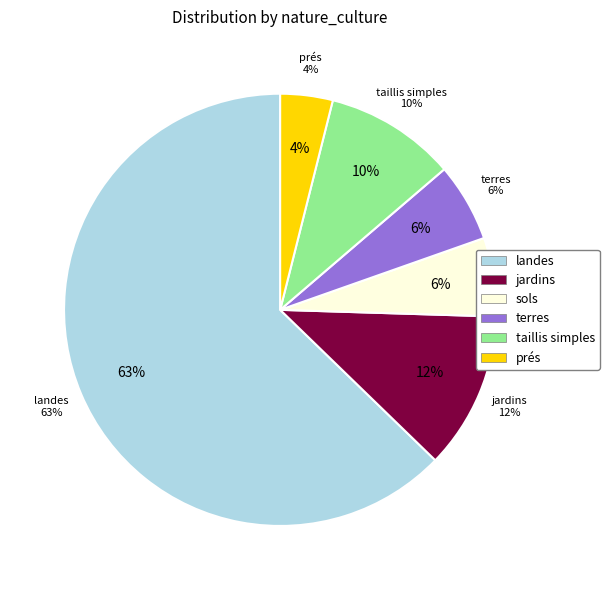

Do terres and landes together represent more than half of the pie?

Yes